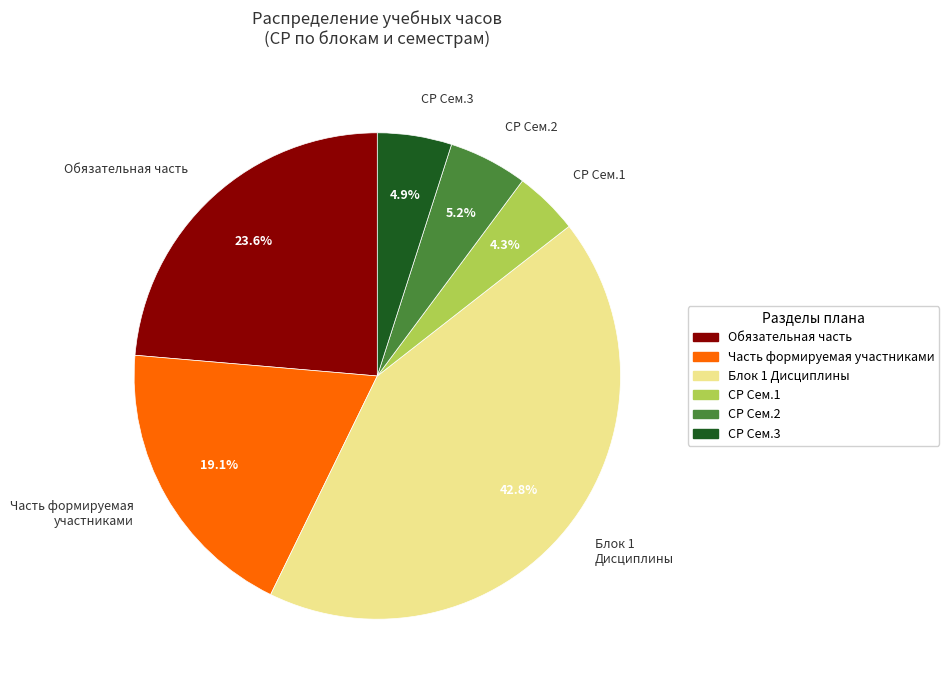

Combined, do СР Сем.3 and СР Сем.1 account for over 50%?

No